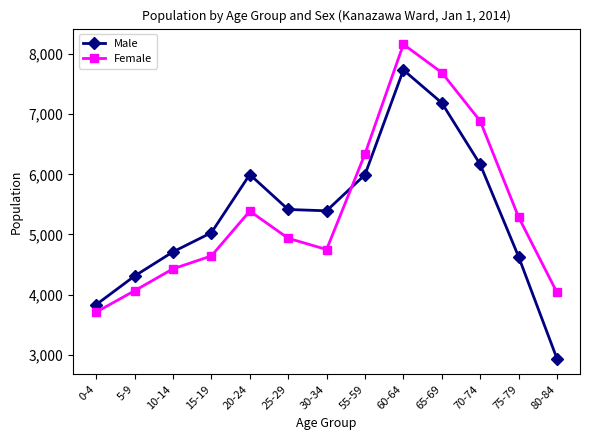

At which category is the sum across all series the highest?

60-64